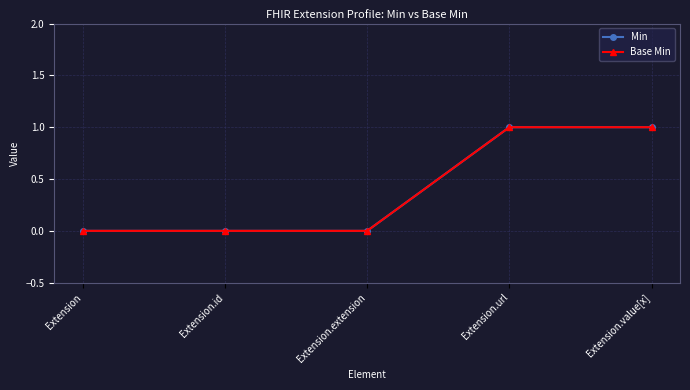

How many Base Min values are between 0 and 1?

5